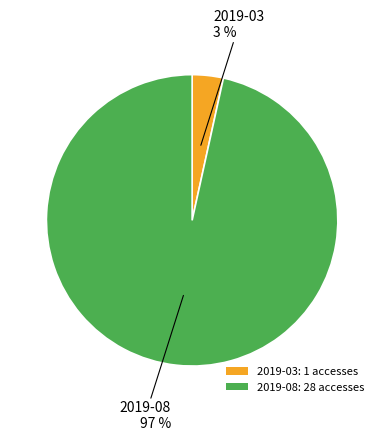

Which has a higher value, 2019-03: 1 accesses or 2019-08: 28 accesses?

2019-08: 28 accesses